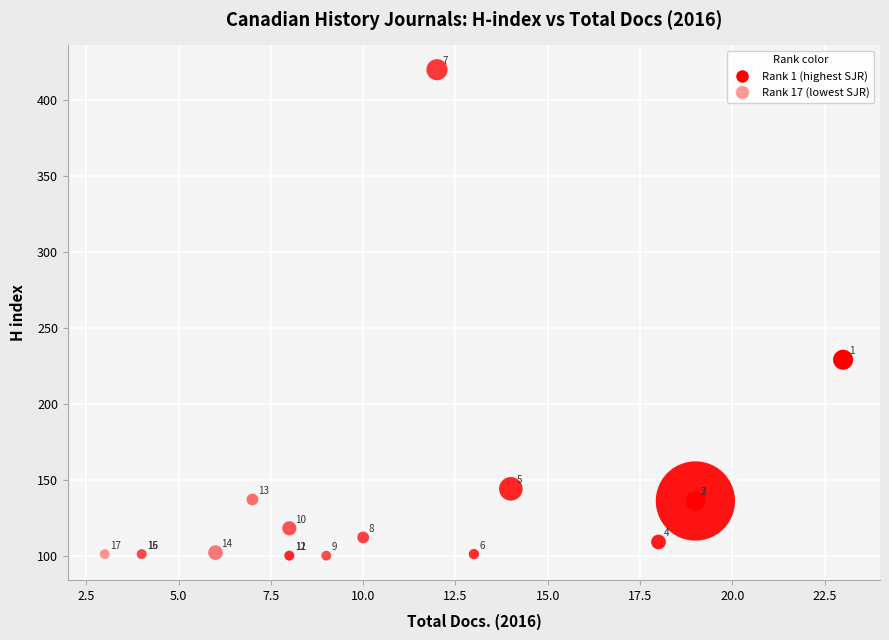

What Y value in the scatter plot is closest to 260?

229